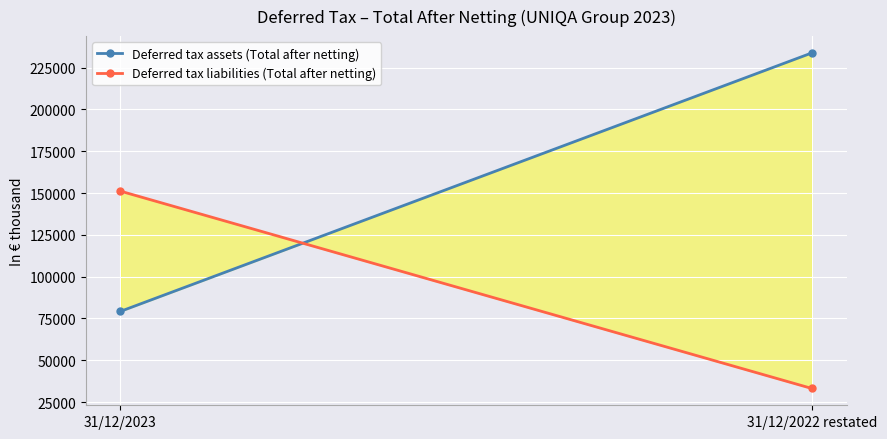

Reading left to right, transcribe all the data shown in this chart.

Deferred tax assets (Total after netting): 31/12/2023=79216	31/12/2022 restated=233782
Deferred tax liabilities (Total after netting): 31/12/2023=151134	31/12/2022 restated=33121